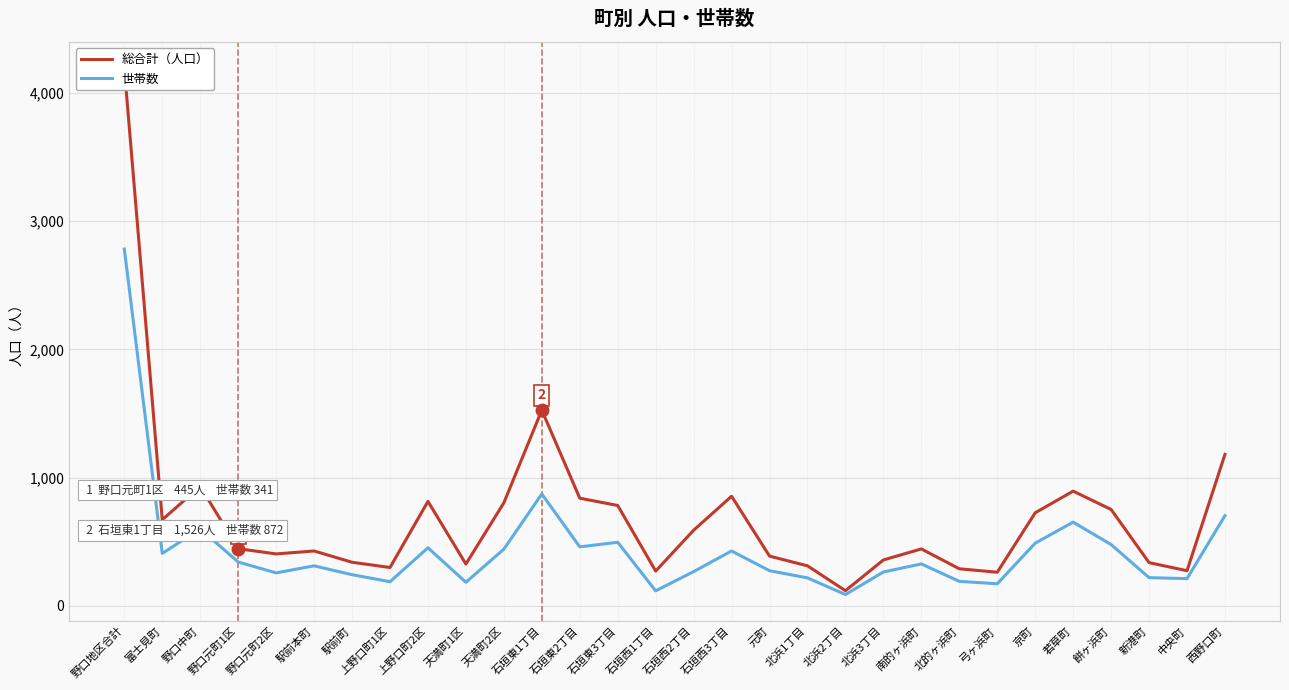

What is the spread (max minus min) of values at 北浜3丁目?

94